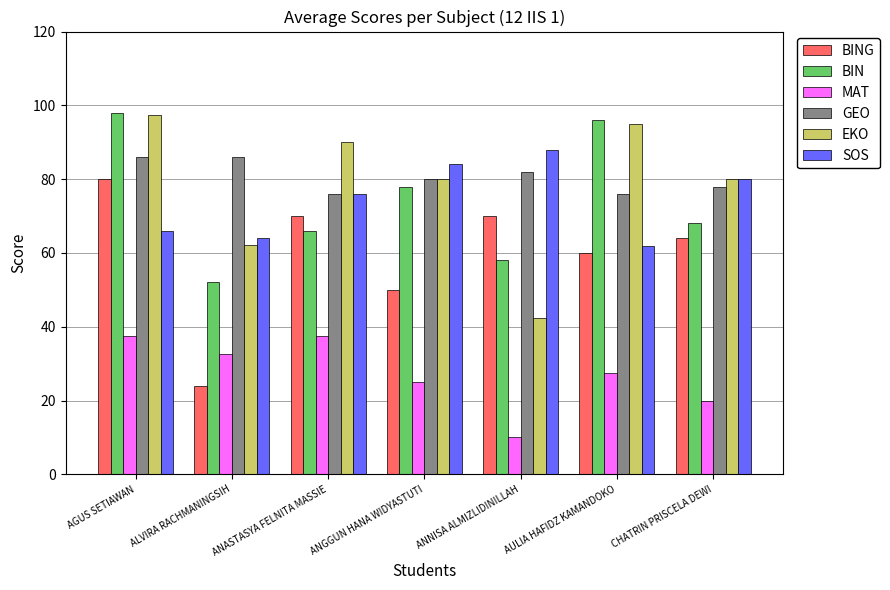

What are all the series names shown in the legend?

BING, BIN, MAT, GEO, EKO, SOS